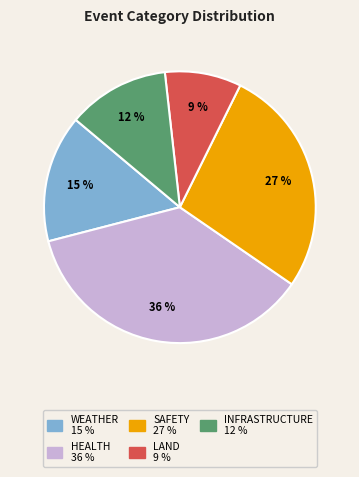

To the nearest percent, what is the difference between the largest and smallest slice percentages?

27%